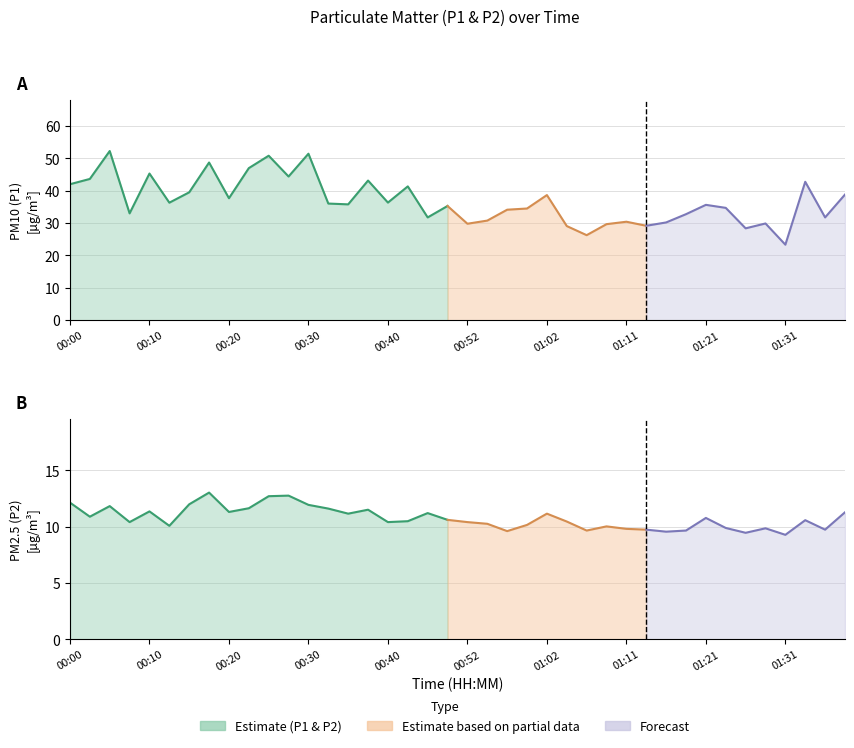

What is the value of the P2 point at the 13th from the left?

11.9